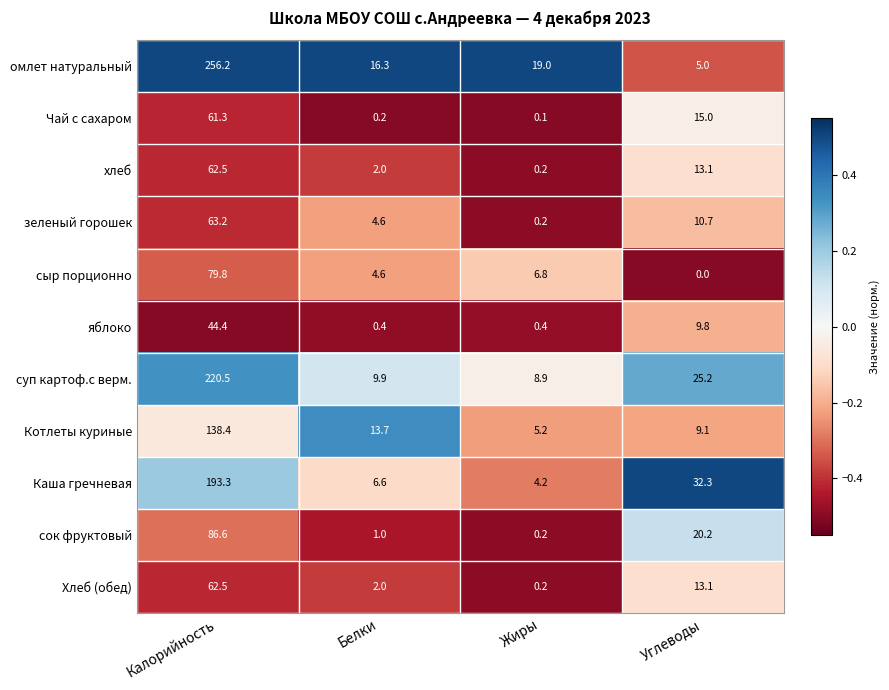

The омлет натуральный series shows 28.1 at Белки. True or false?

False